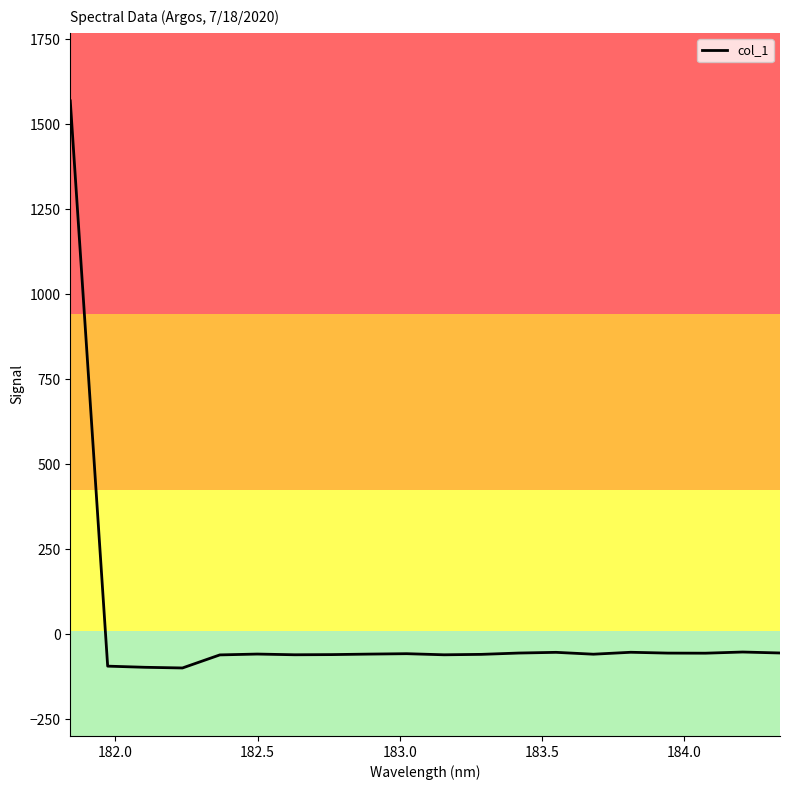

What is the maximum value shown in the chart?

1568.7